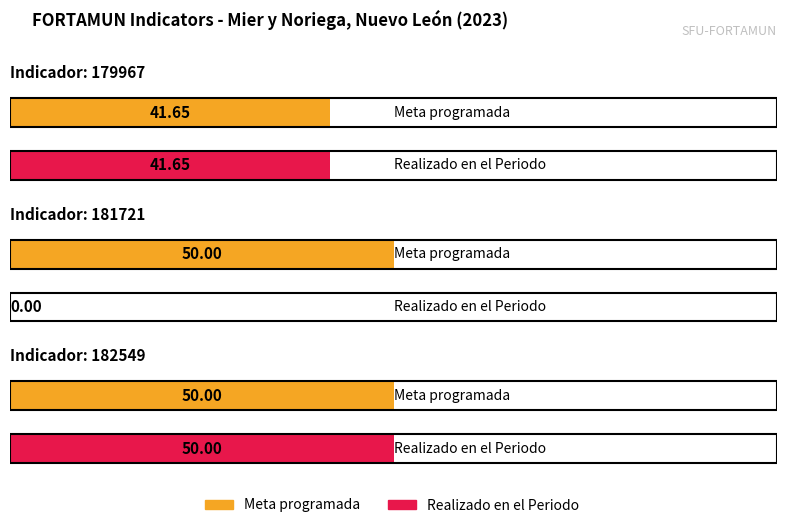

Which series has the largest total across all categories?

Meta programada